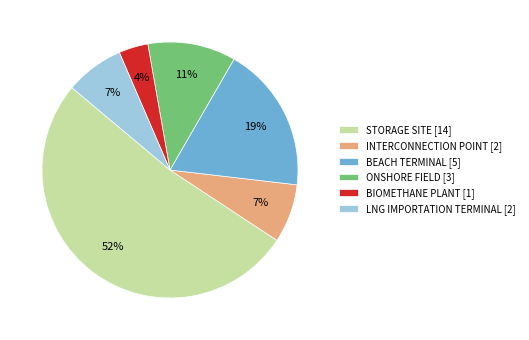

Count the number of slices in the pie.

6